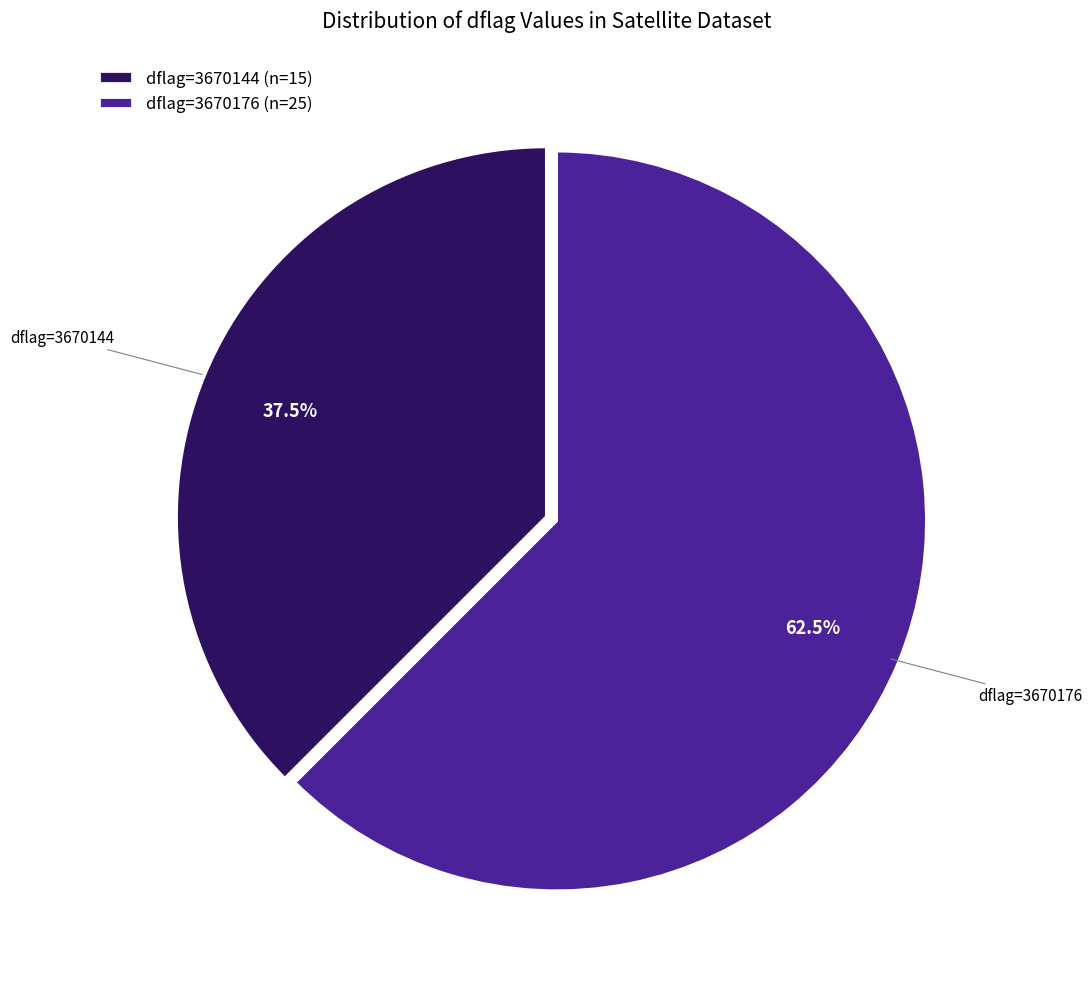

How many segments does this pie chart have?

2